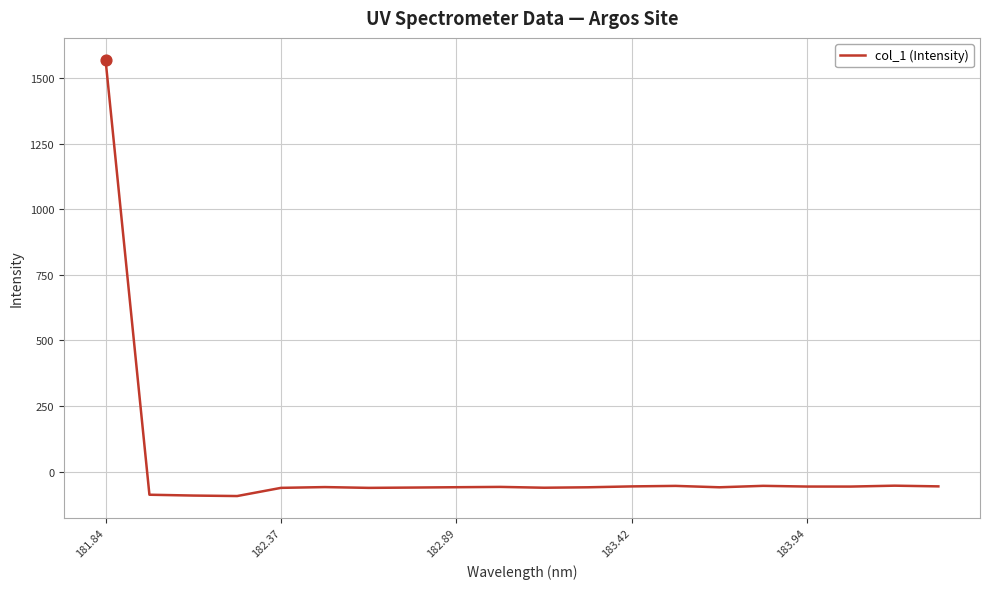

What is the greatest value displayed?

1570.1